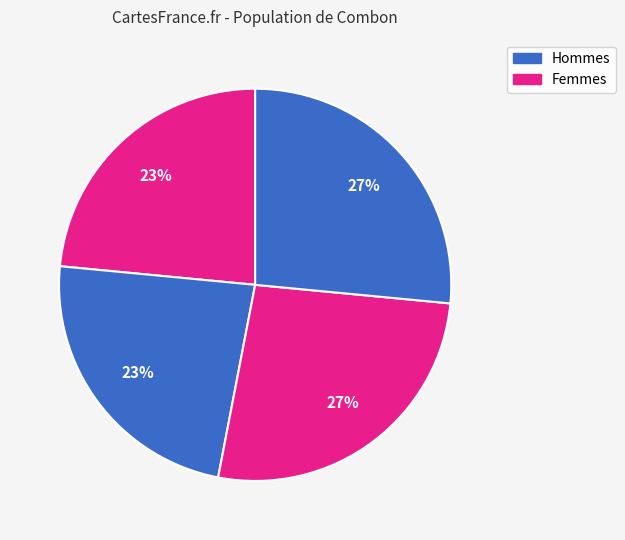

How many slices are in this pie chart?

4